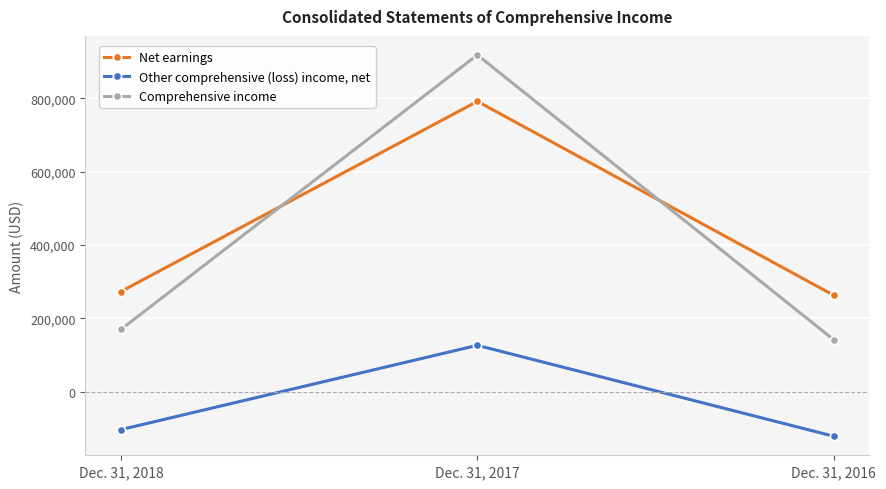

Reading left to right, list all the values displayed in this chart.

Net earnings: 273298	791832	263069
Other comprehensive (loss) income, net: -103251	126531	-121297
Comprehensive income: 170047	918363	141772